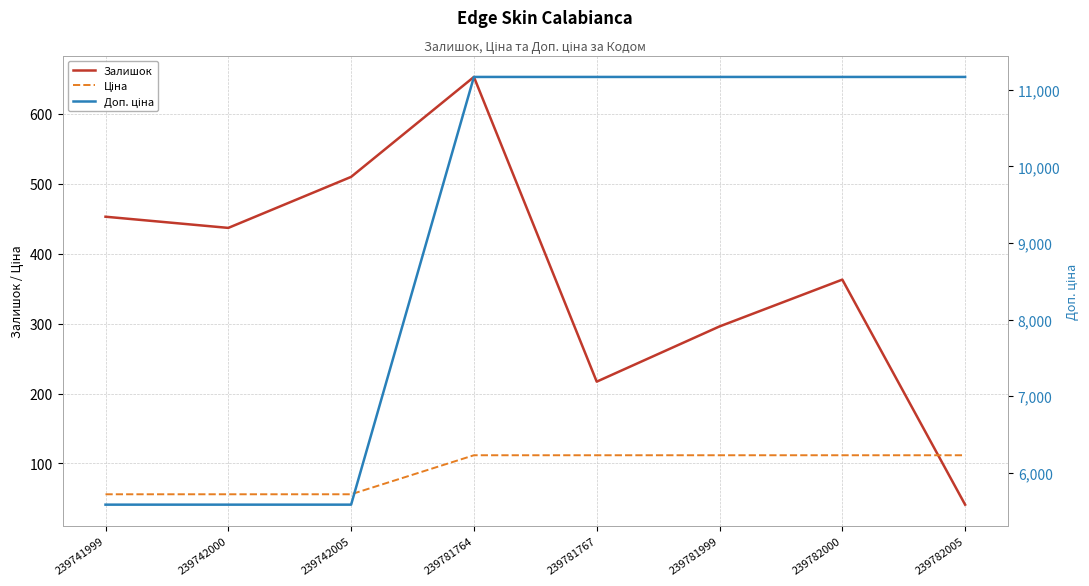

What is the difference between the maximum and minimum values in the Доп. ціна series?

5584.0